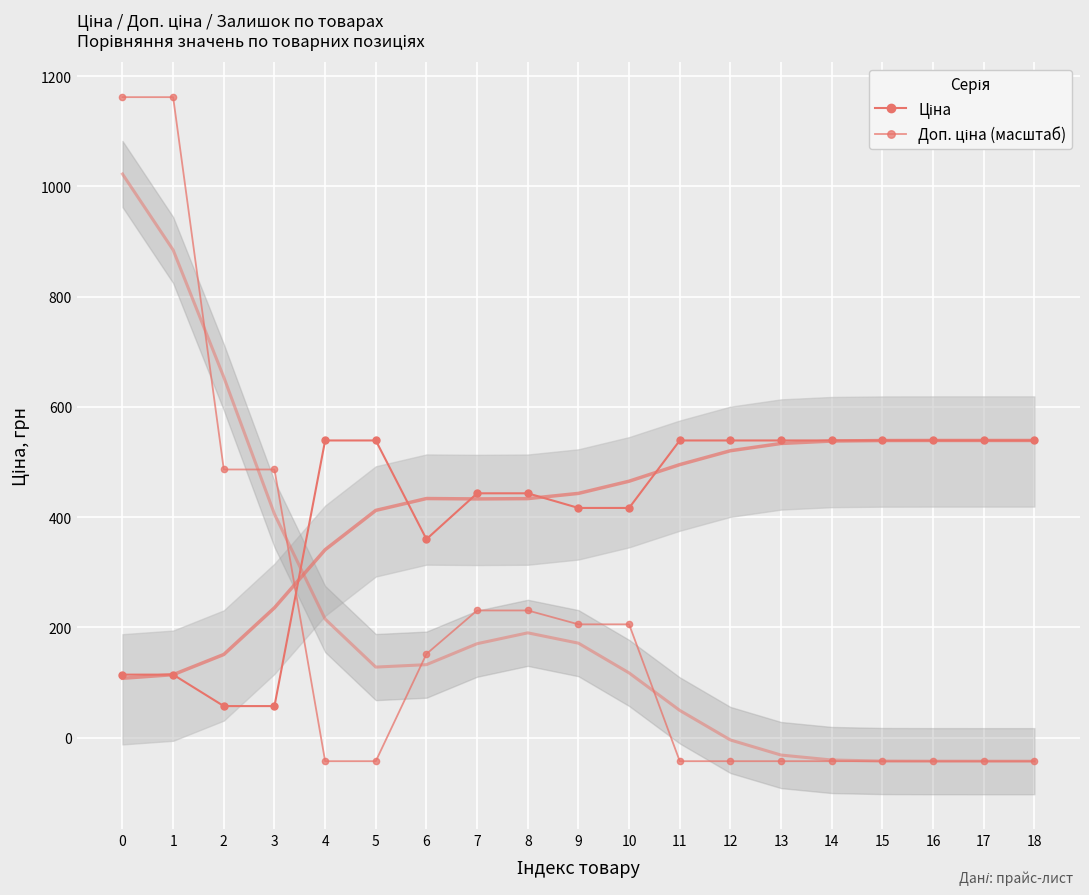

What is the greatest value displayed?

1161.9